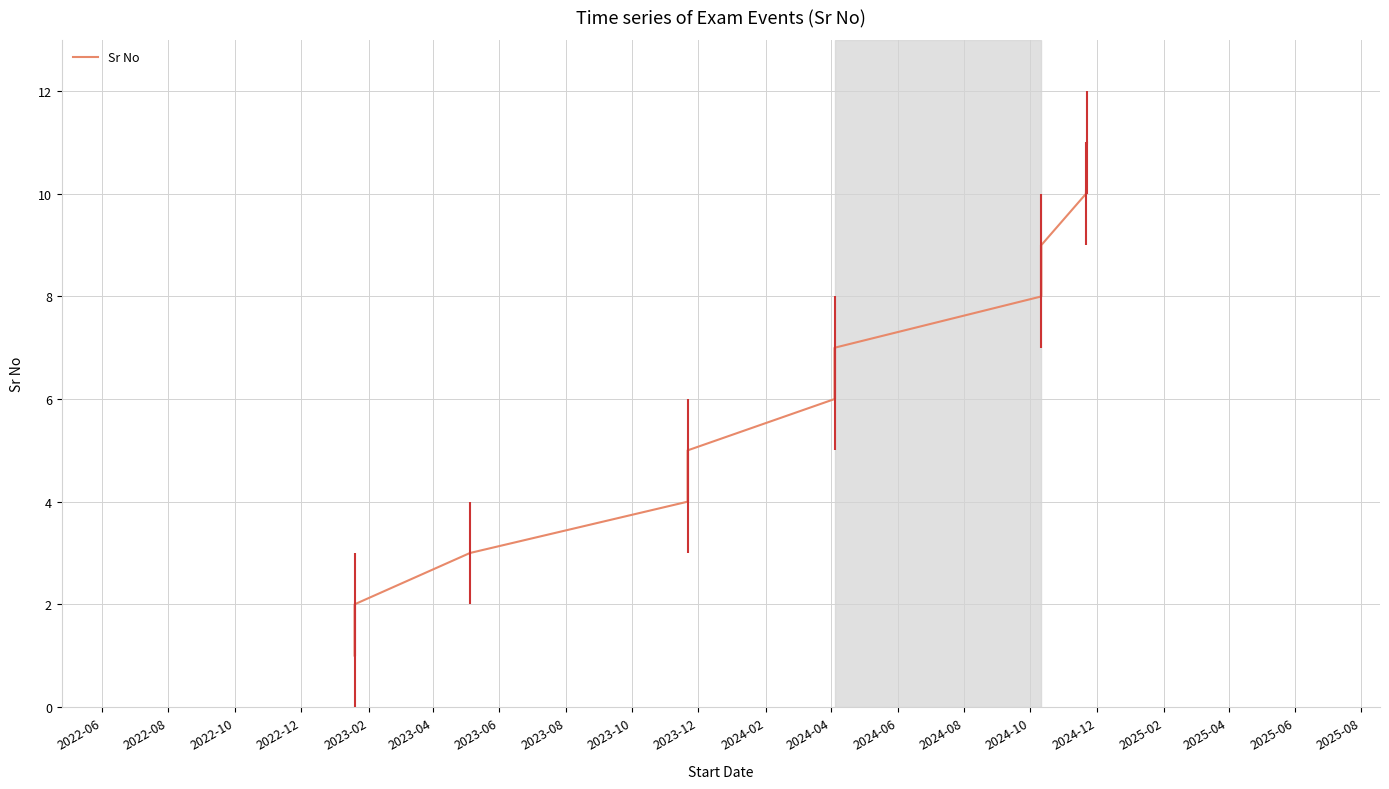

Is it true that the value at 2023-02 is 7?

False